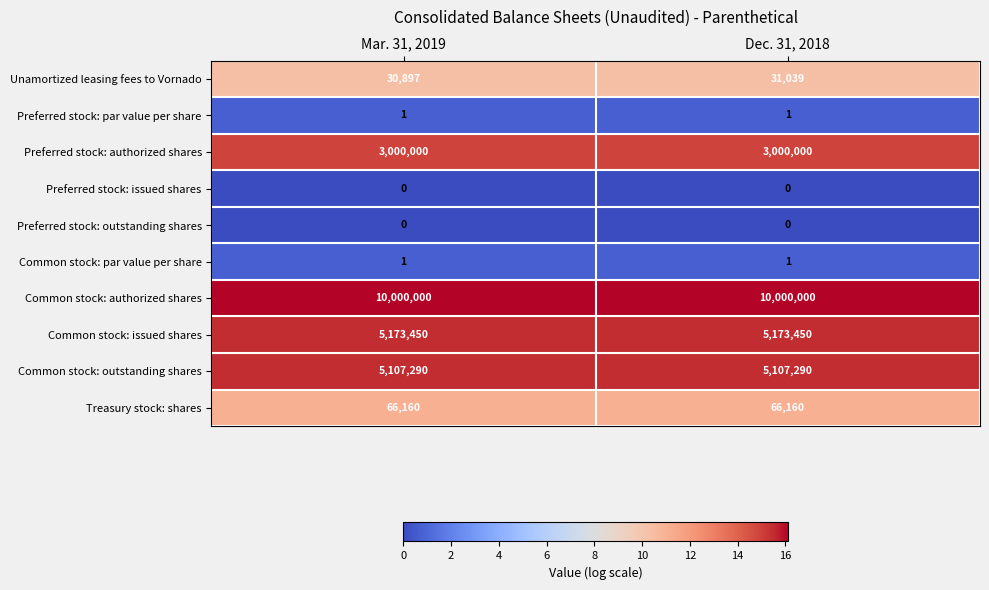

What is the total value across all series at Mar. 31, 2019?

23377799